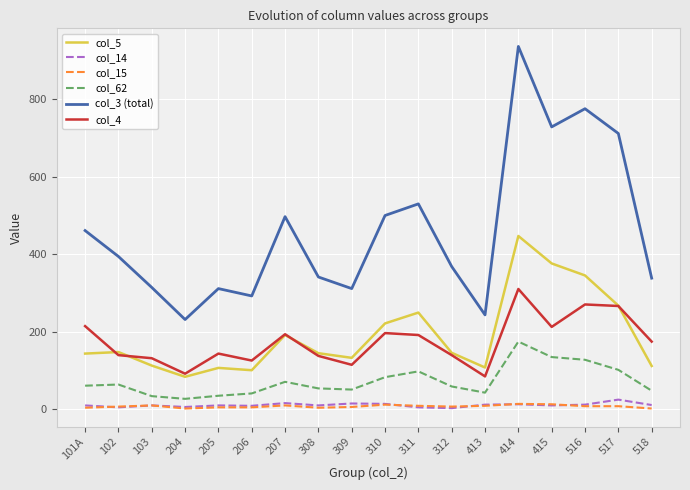

What is the difference between the second highest and second lowest values in the col_4 series?

179